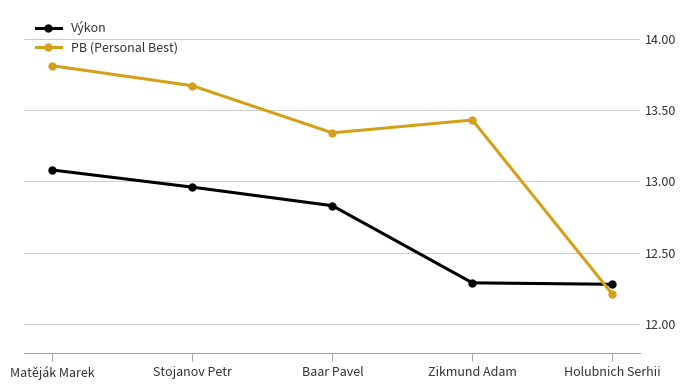

List the series in order of their peak value, highest first.

PB (Personal Best), Výkon